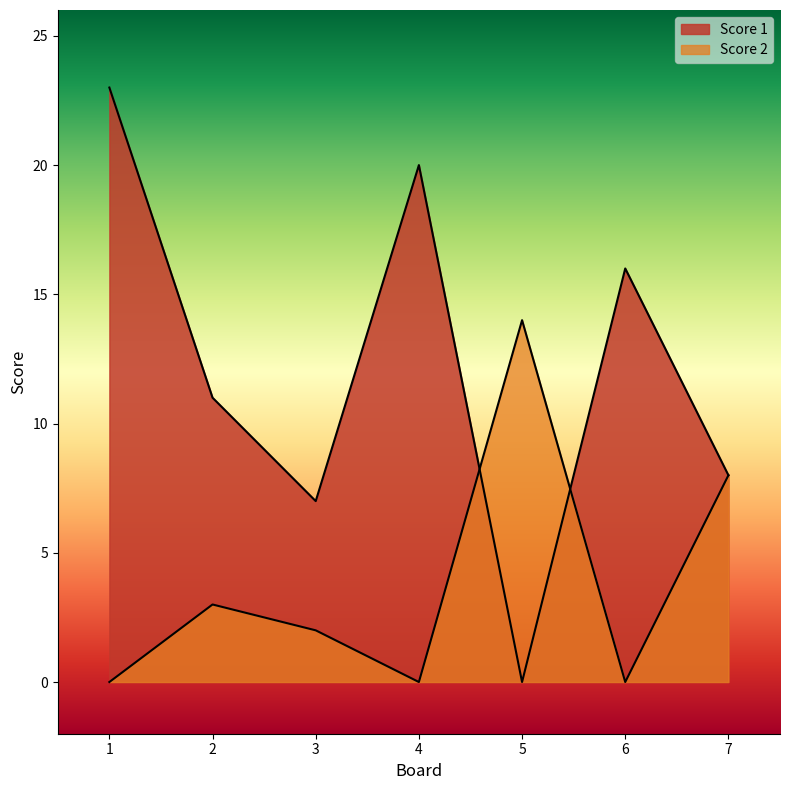

What is the difference between the maximum and minimum values in the Score 2 series?

14